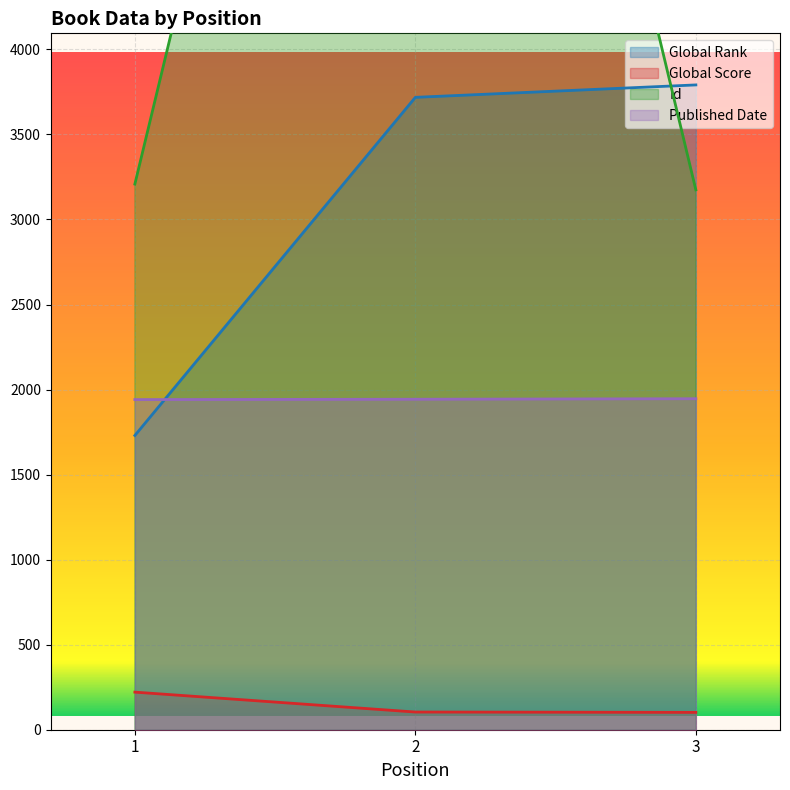

At which label is Published Date closest to 1943?

2